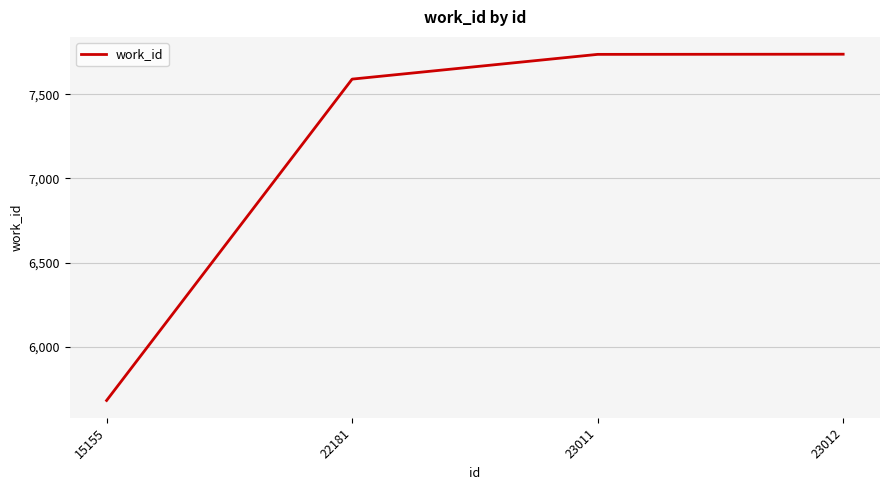

Is it true that the value at 23011 is 5223?

False